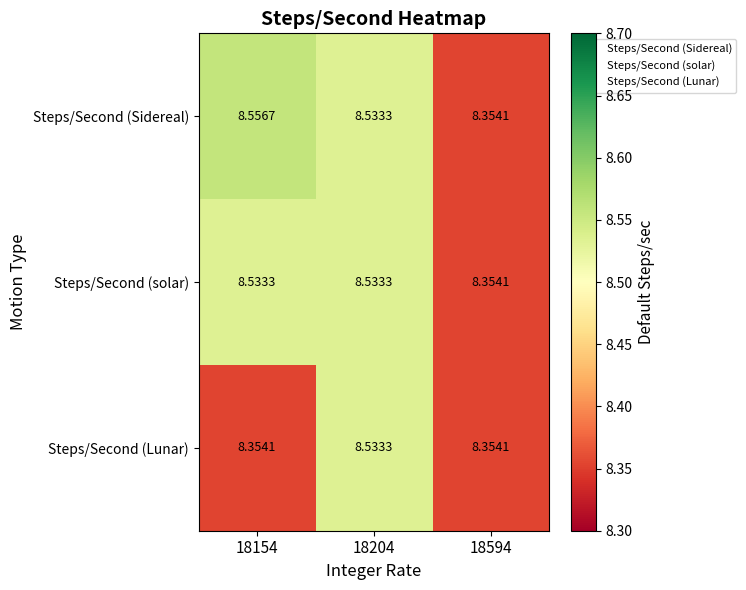

Which series changed the most between 18154 and 18204?

Steps/Second (Lunar)